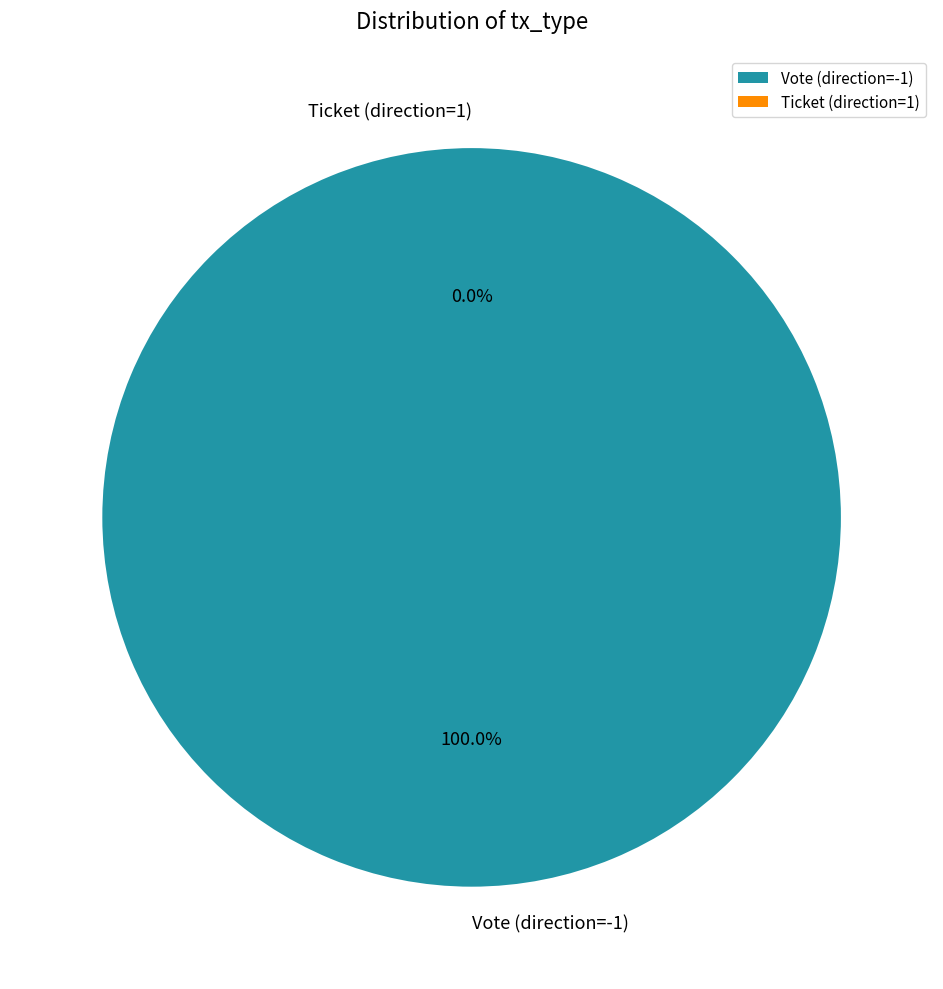

What is the smallest slice in the pie chart?

Ticket (direction=1)